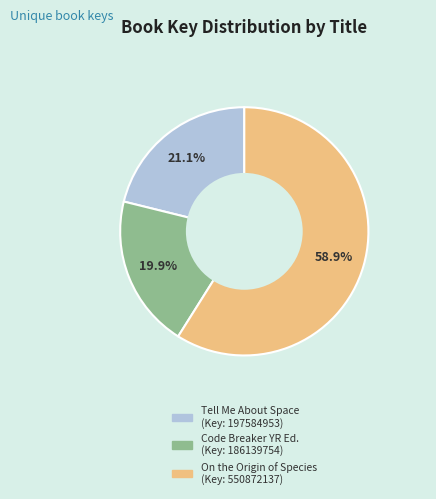

Does any single category account for the majority?

Yes